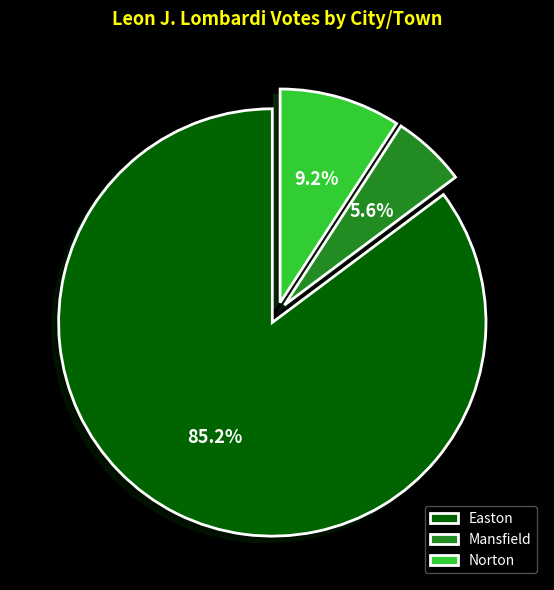

Which category has the biggest portion of the pie?

Easton